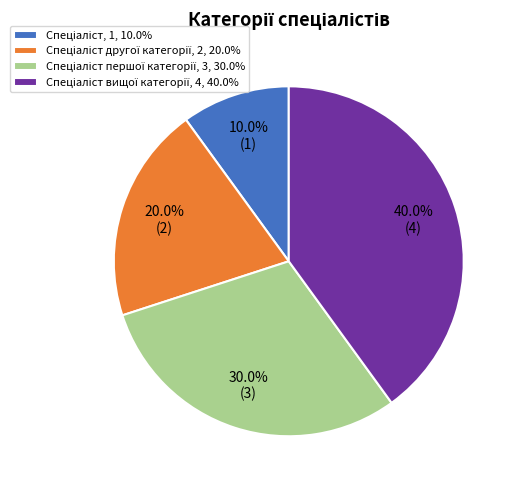

Does any single category account for the majority?

No